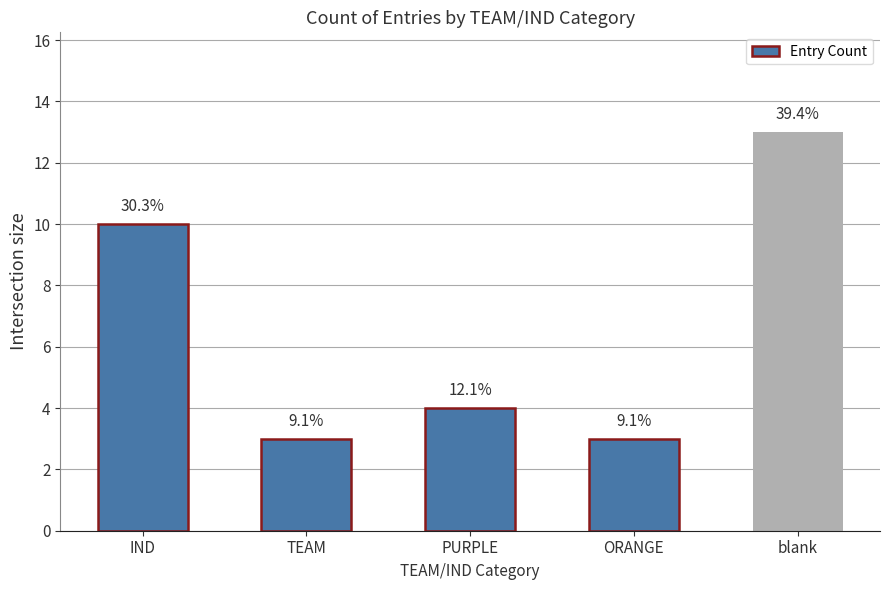

At which label is the value closest to 8?

IND